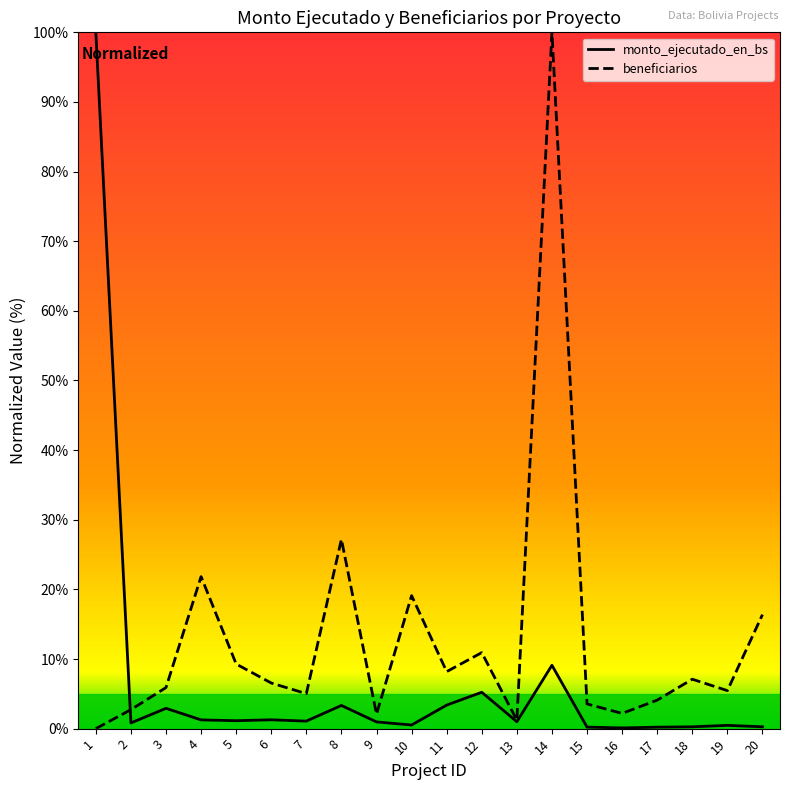

The monto_ejecutado_en_bs series shows 1.1 at 5. True or false?

True